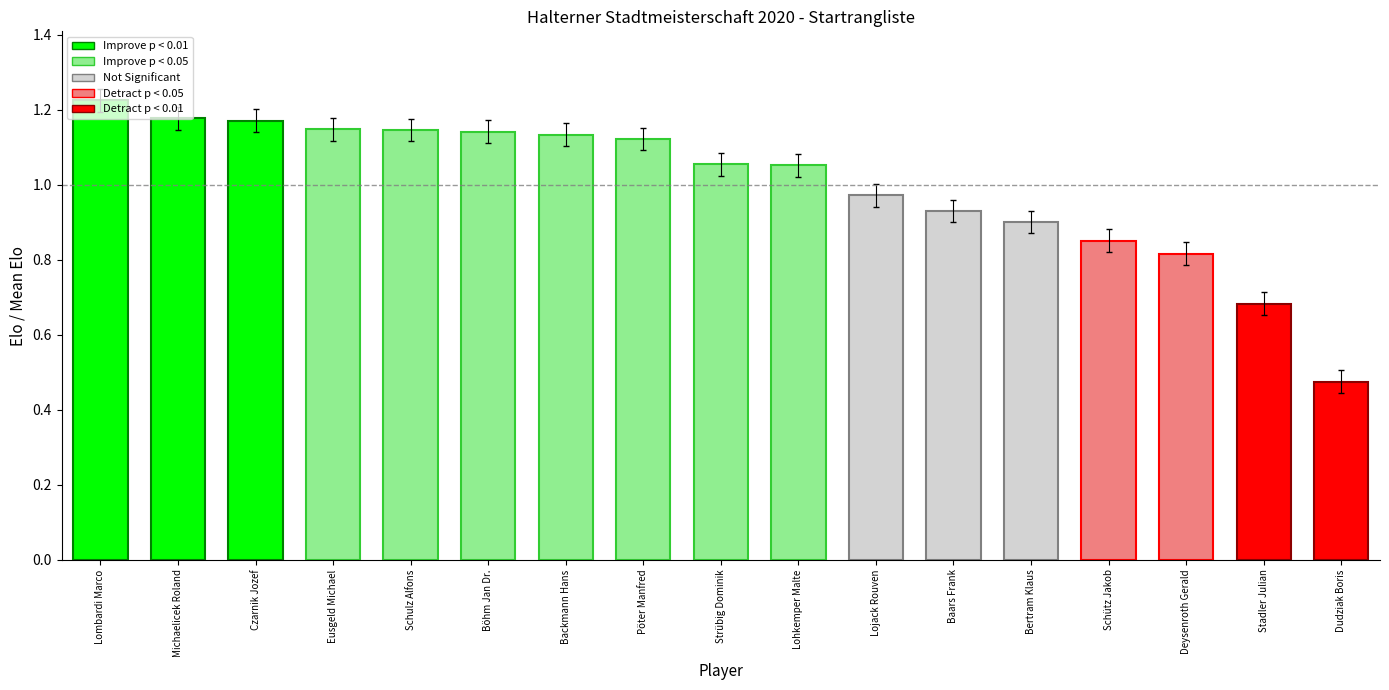

What is the sum of all values?

17.0